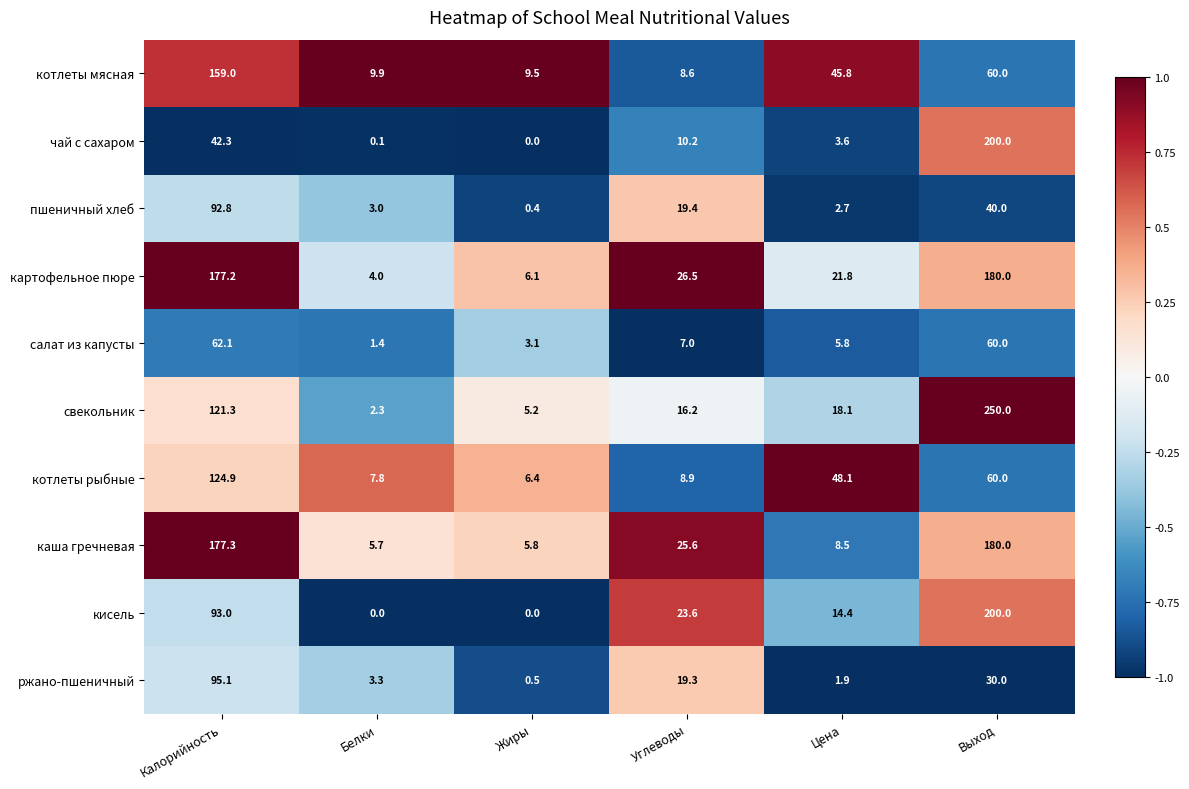

Which label corresponds to the largest value in the chart?

Выход